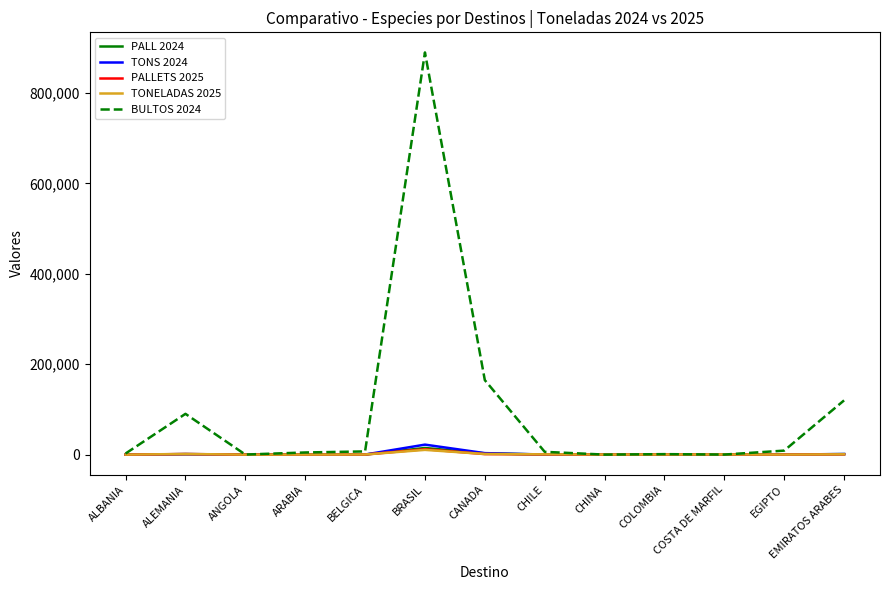

Read the PALL 2024 value at ALEMANIA, to the nearest 50.

1000